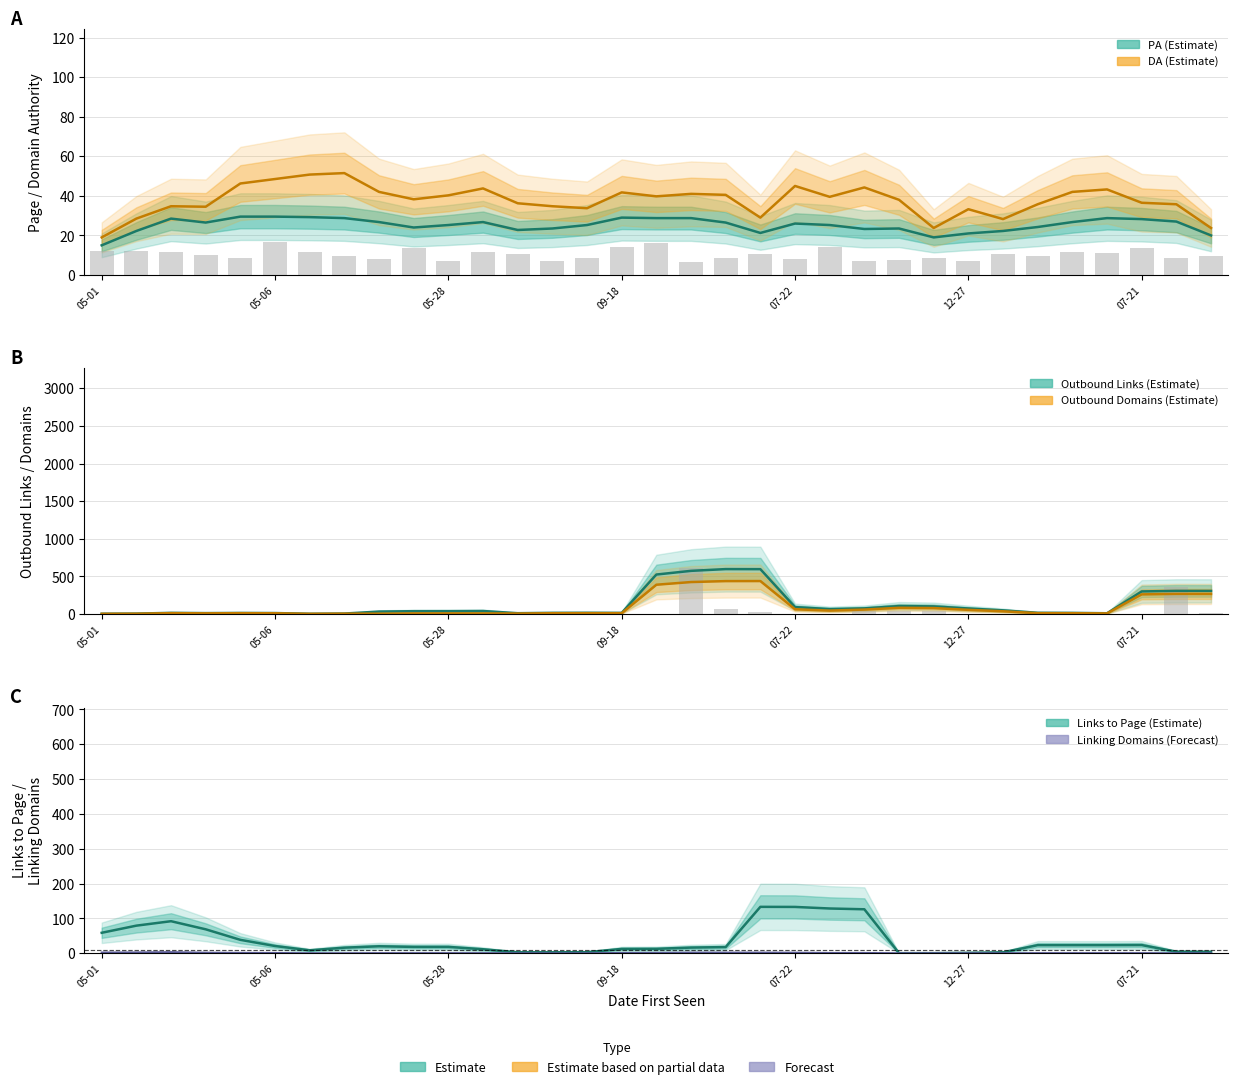

What is the total value across all series at 17?

1088.5